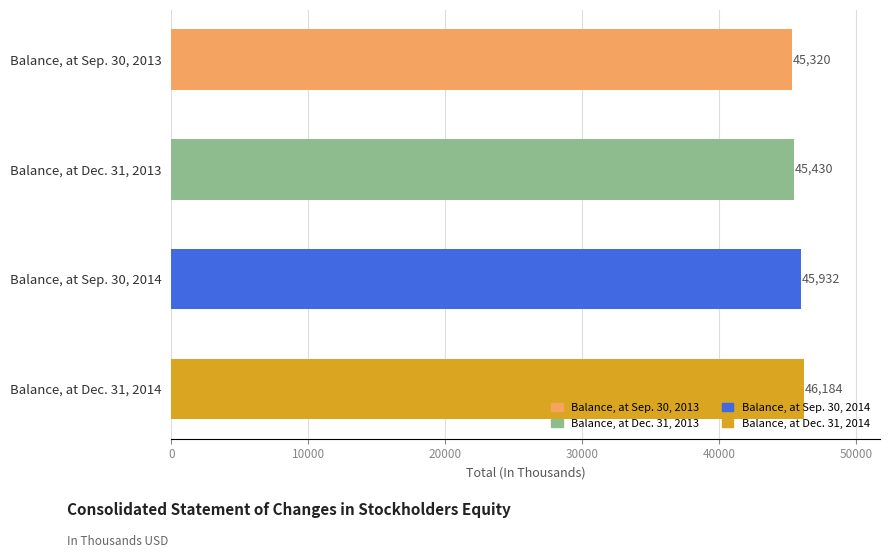

Reading bottom to top, extract all data points from this chart.

Balance, at Dec. 31, 2014=46184	Balance, at Sep. 30, 2014=45932	Balance, at Dec. 31, 2013=45430	Balance, at Sep. 30, 2013=45320